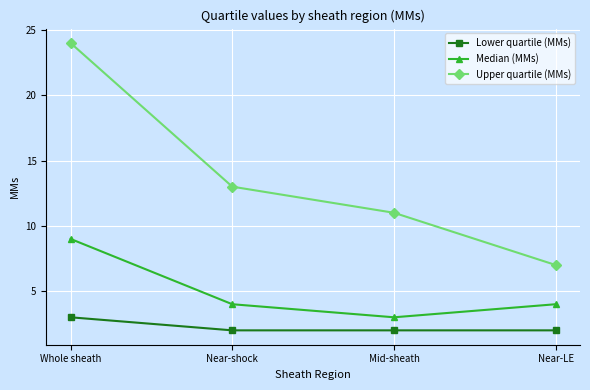

What is the maximum value for Lower quartile (MMs)?

3